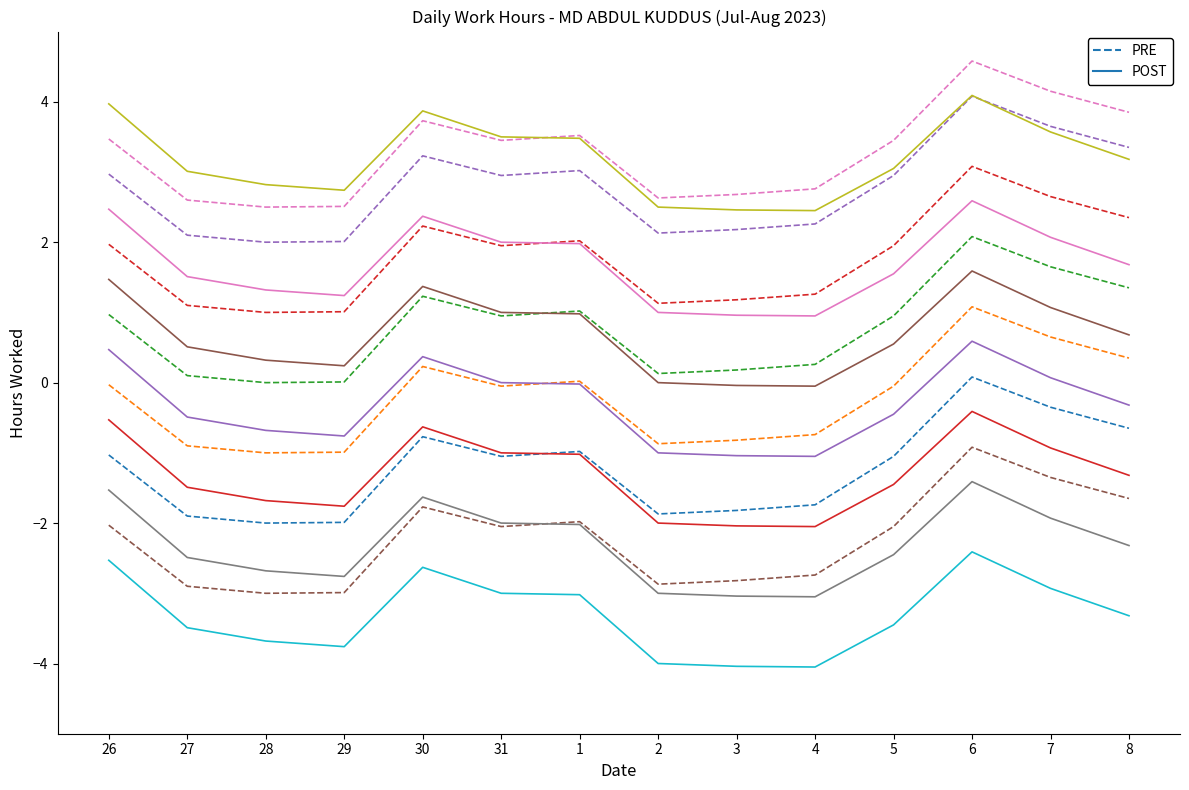

What is the value of the PRE_series_1 point at the 7th from the left?

-1.0